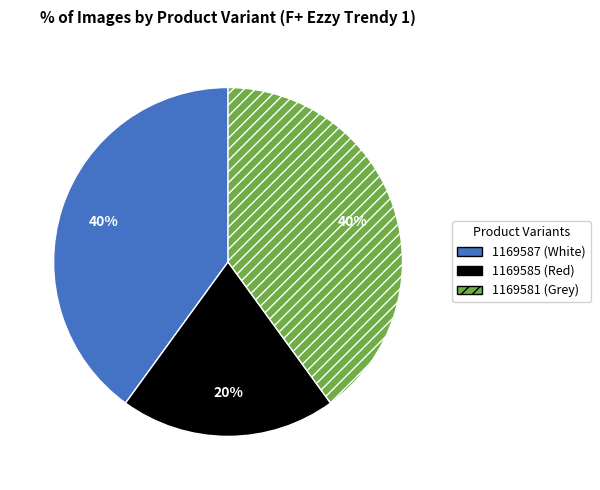

How many segments does this pie chart have?

3